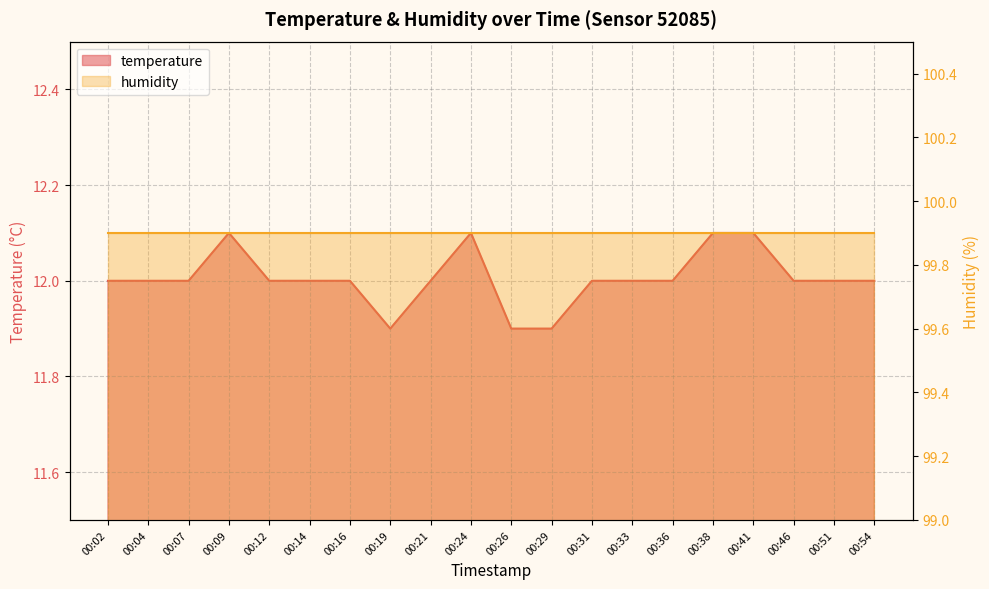

What is the difference between the values at 00:54 and 00:24?

0.1